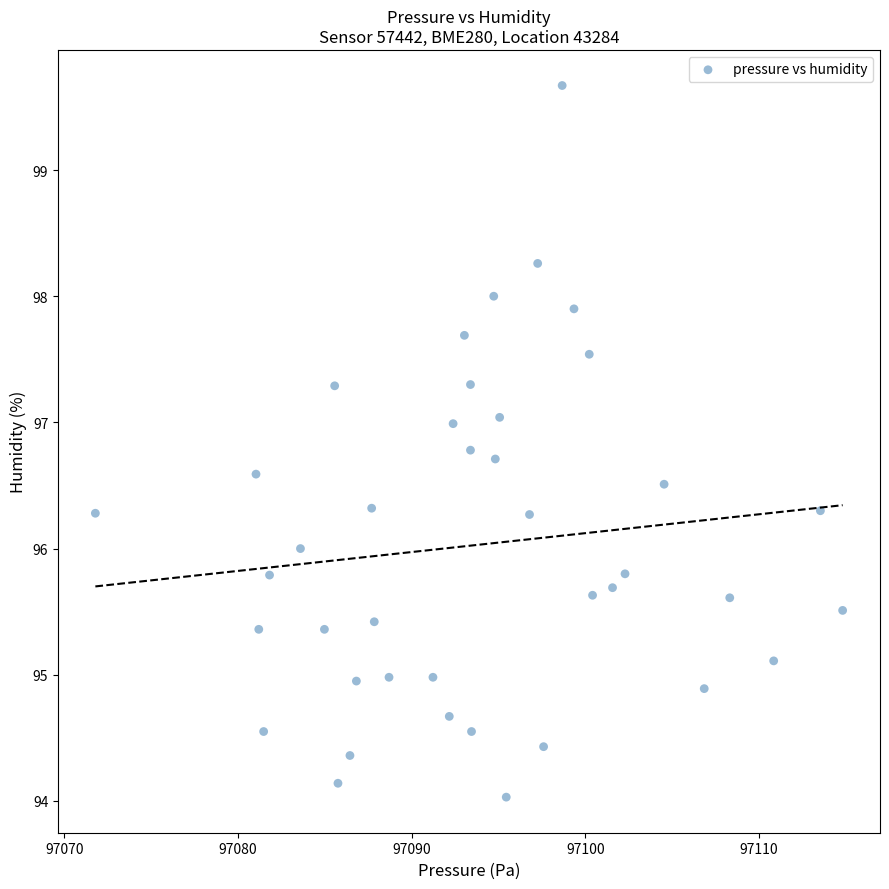

What is the range of X values (max minus min)?

43.0